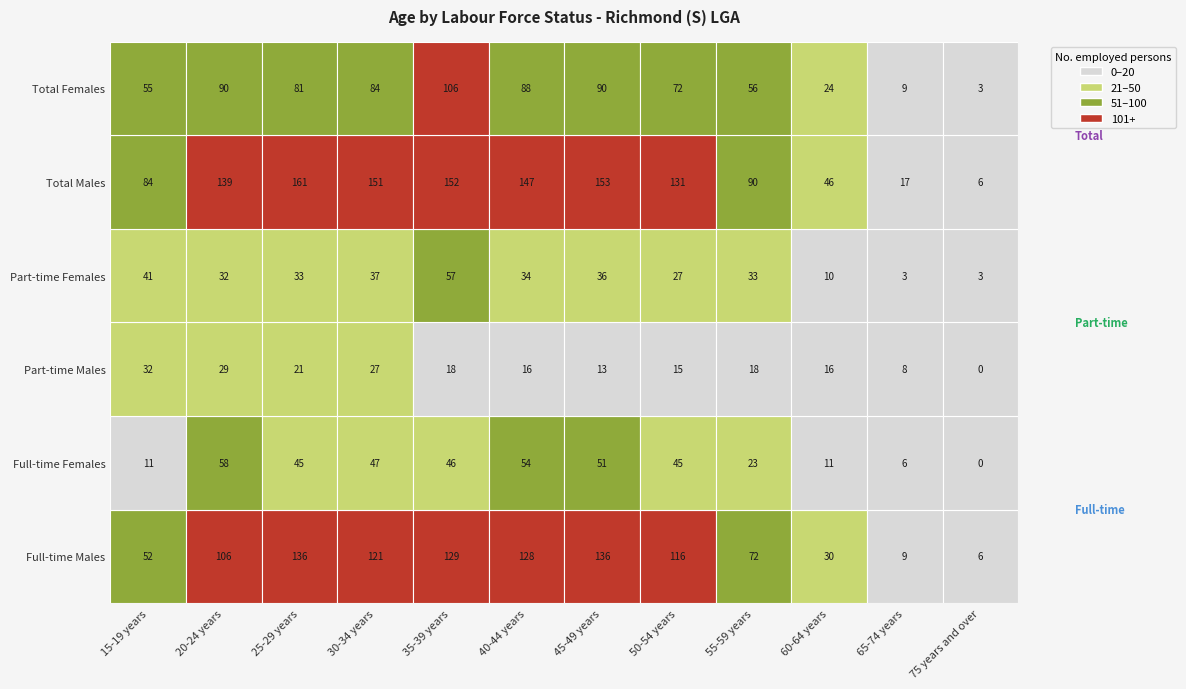

Which series has the largest total across all categories?

Total Males